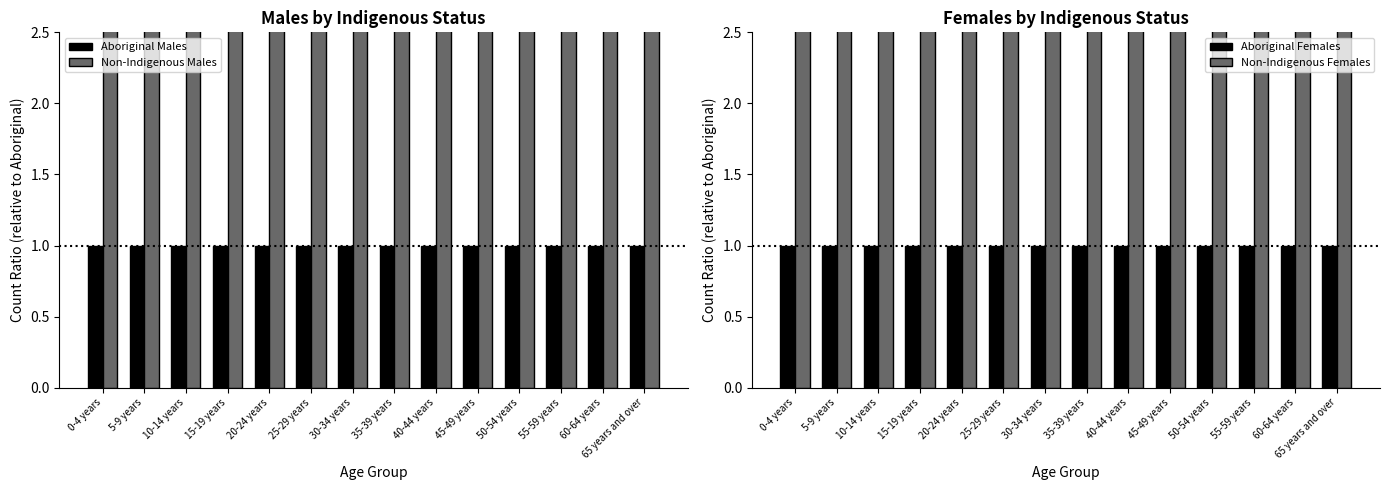

At how many categories does at least one series exceed 9?

5